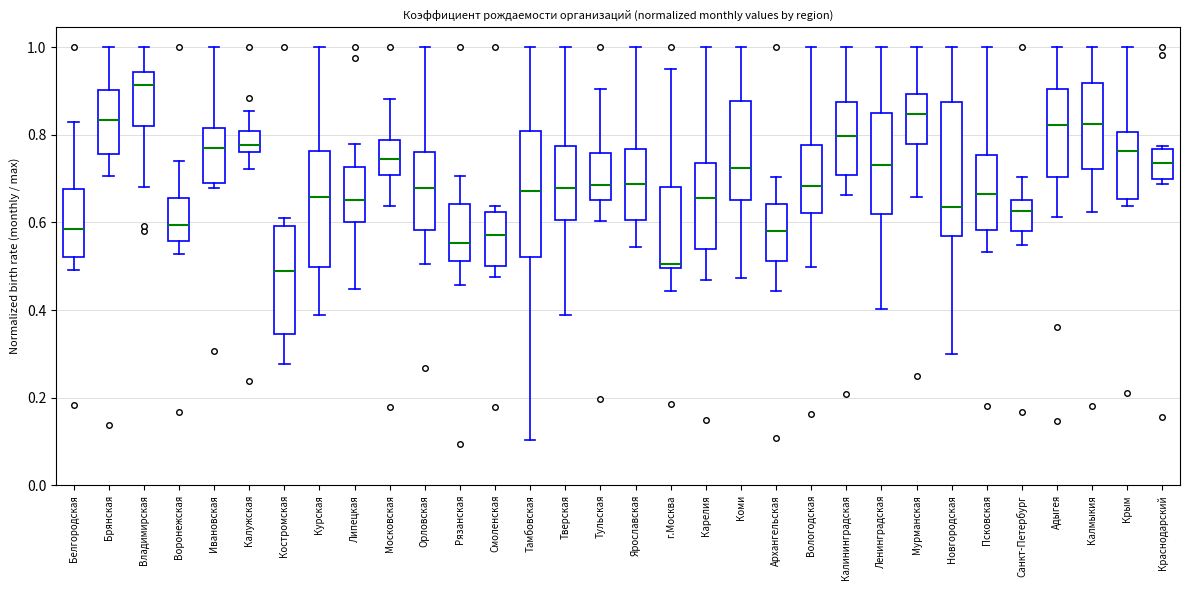

Where is the lower edge of the box for Калужская on the y-axis? The values are not printed on the chart, so give them approximately, as read against the axis.

0.76